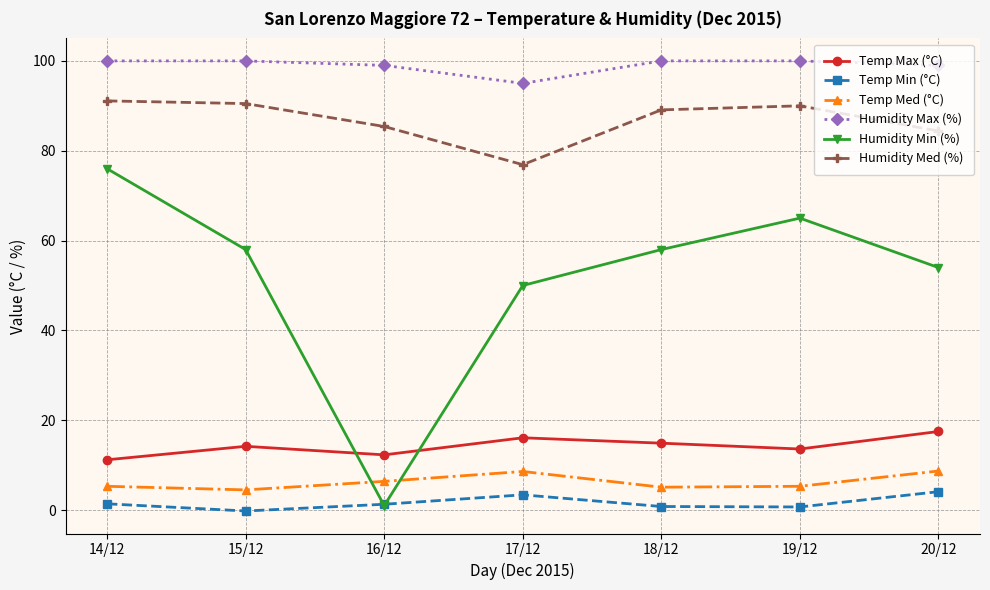

What is the average value of the Humidity Max (%) series?

99.0